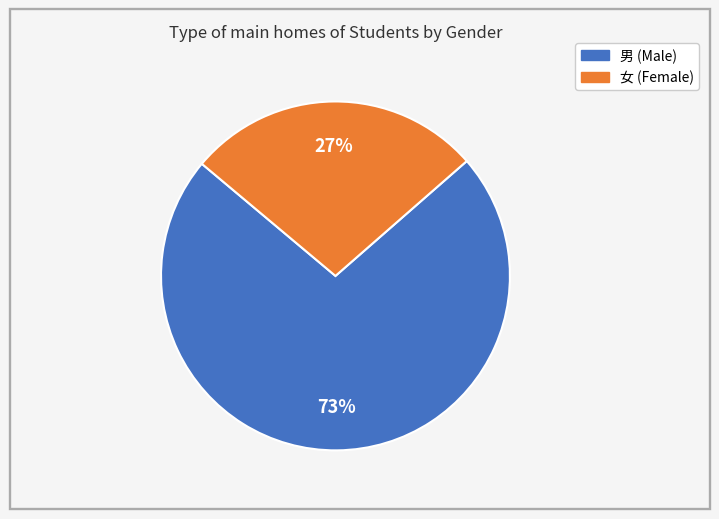

Count the number of slices in the pie.

2